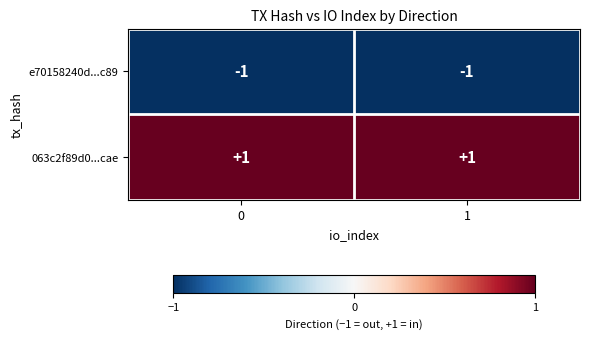

Is the value of e70158240d...c89 at 0 greater than the value of 063c2f89d0...cae at 1?

No